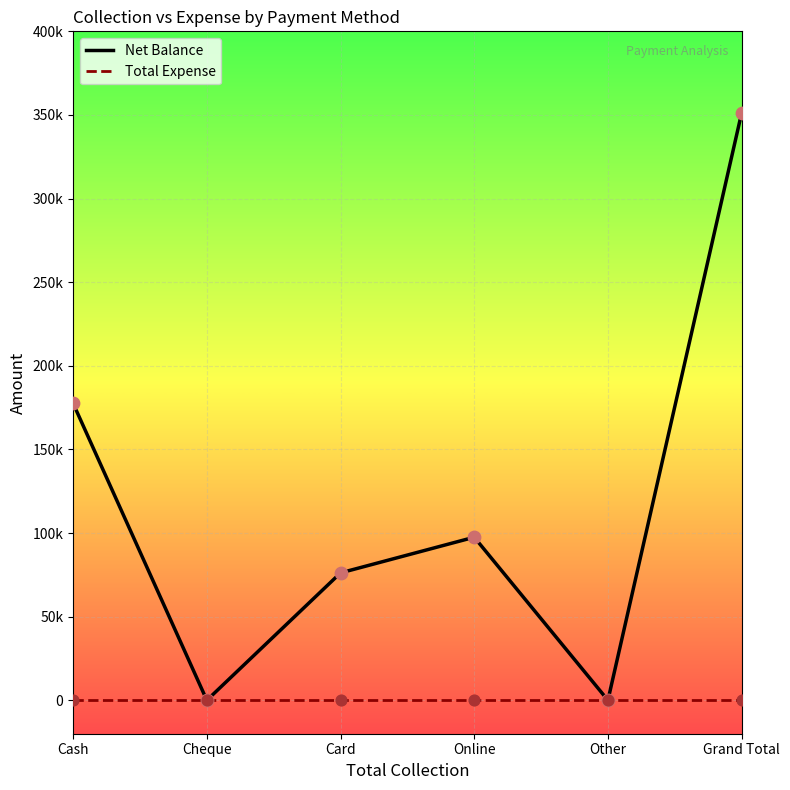

Which series has the largest total across all categories?

Net Balance